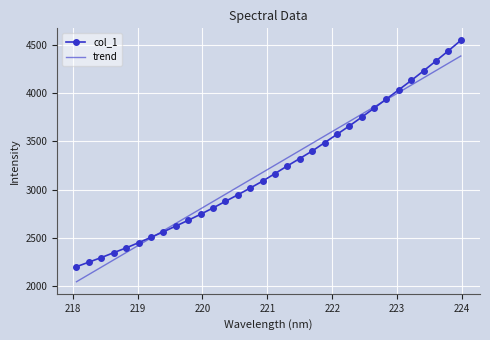

List the series in order of their peak value, lowest first.

trend, col_1